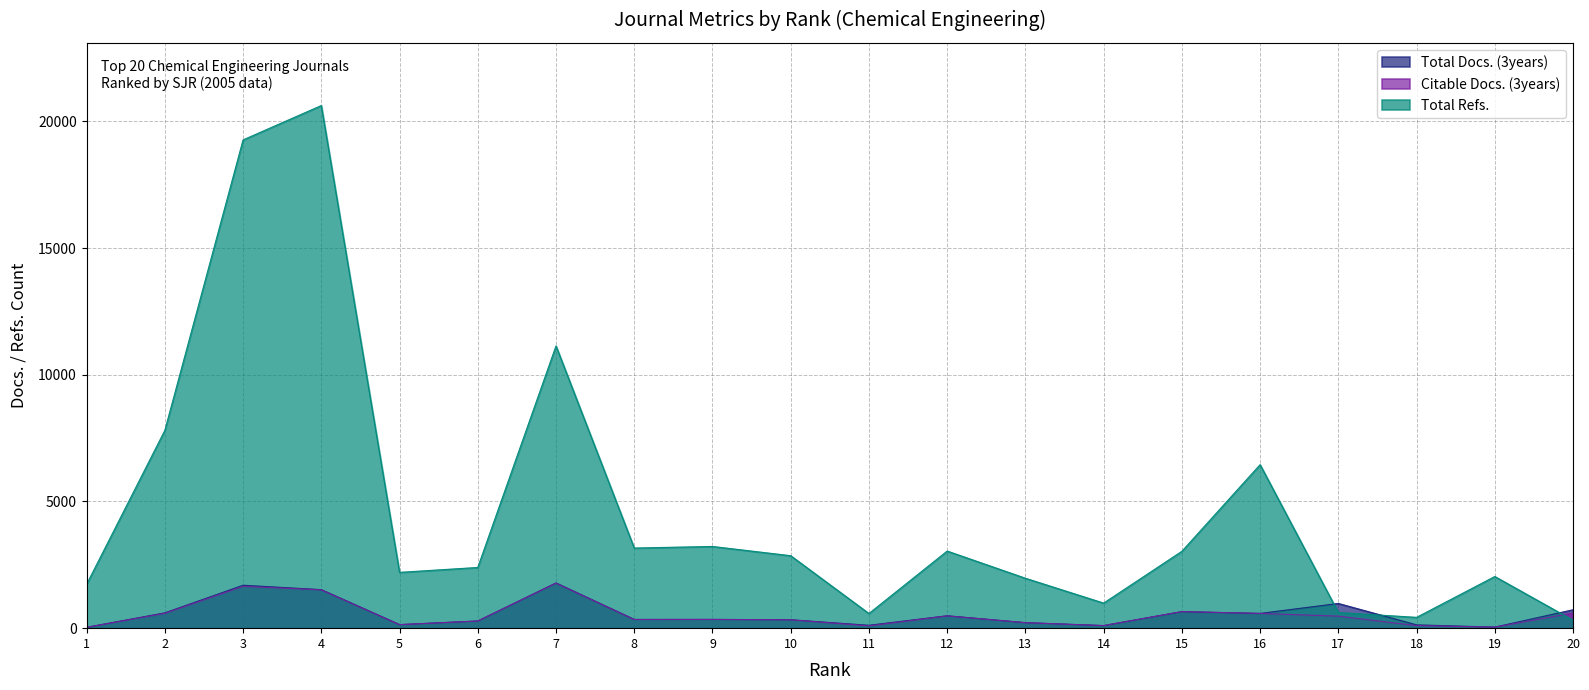

In Total Refs., how many points are higher than both neighbors (excluding endpoints)?

6